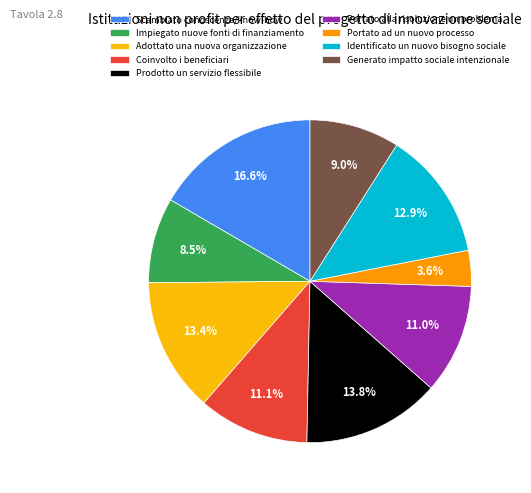

Does any single category account for the majority?

No